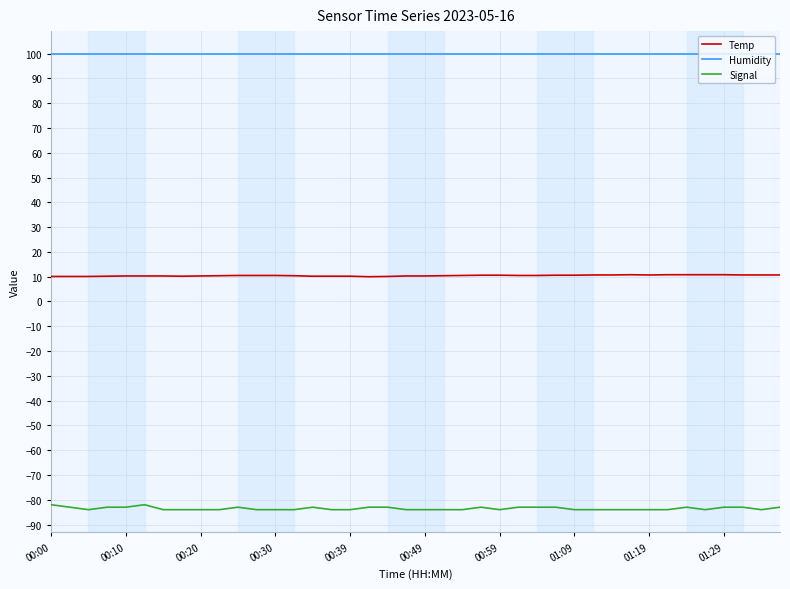

Which series has the largest total across all categories?

Humidity